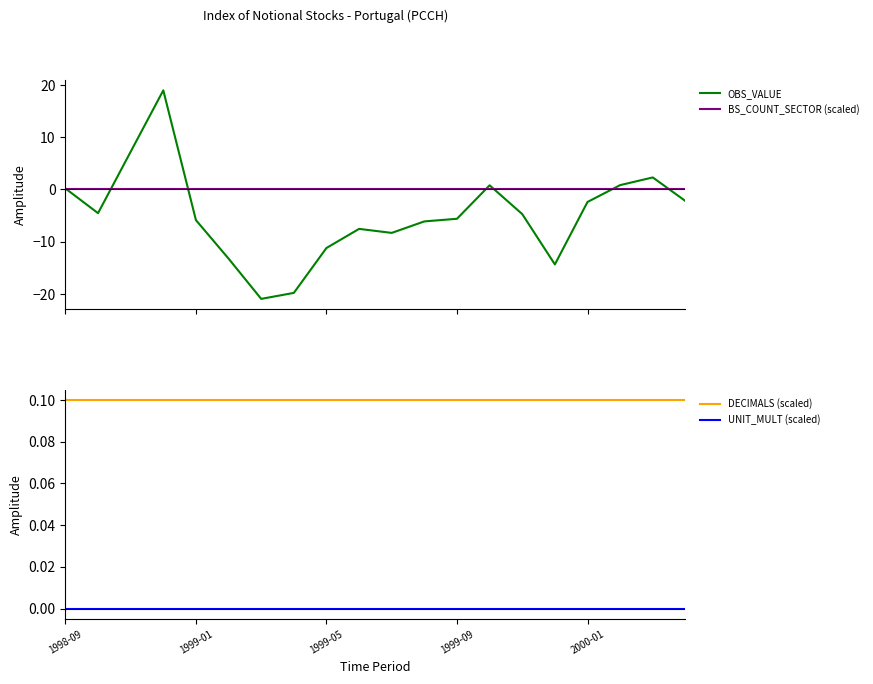

What is the minimum value shown in the chart?

-20.9